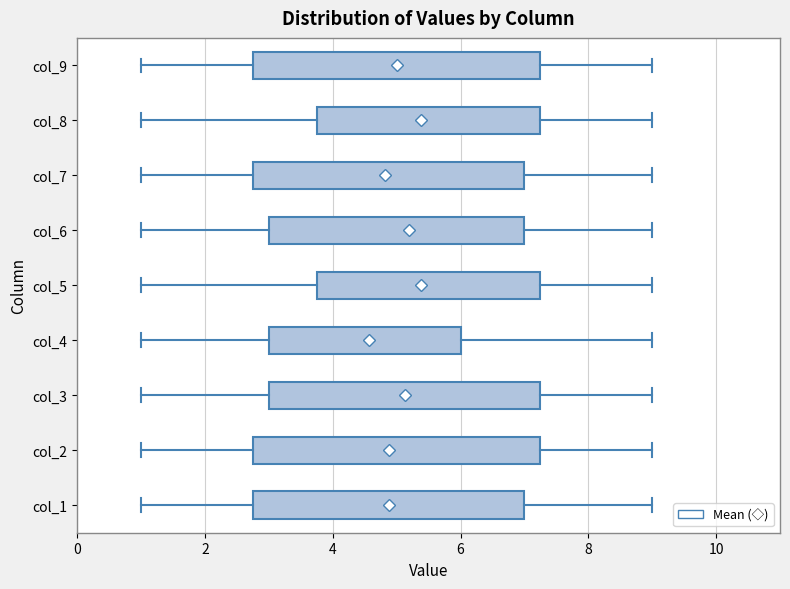

Reading bottom to top, transcribe this box plot: for each box, give where its median line is, the range the box spans, and where its two whiskers end, as read against the x-axis. The values are not printed on the chart, so give them approximately, as read against the axis.

col_1: median 5.0, box 2.8 to 7.0, whiskers 1.0 to 9.0
col_2: median 4.6, box 2.8 to 7.2, whiskers 1.0 to 9.0
col_3: median 5.6, box 3.0 to 7.2, whiskers 1.0 to 9.0
col_4: median 4.6, box 3.0 to 6.0, whiskers 1.0 to 9.0
col_5: median 6.0, box 3.8 to 7.2, whiskers 1.0 to 9.0
col_6: median 5.6, box 3.0 to 7.0, whiskers 1.0 to 9.0
col_7: median 4.6, box 2.8 to 7.0, whiskers 1.0 to 9.0
col_8: median 5.6, box 3.8 to 7.2, whiskers 1.0 to 9.0
col_9: median 5.0, box 2.8 to 7.2, whiskers 1.0 to 9.0